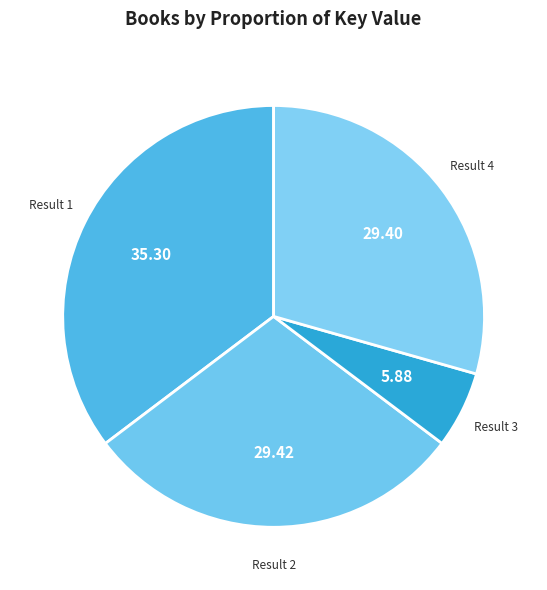

Does any single category account for the majority?

No